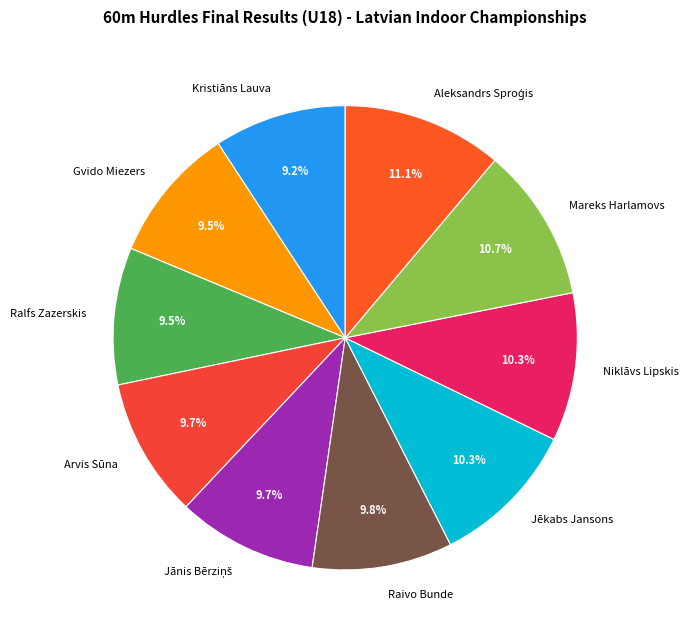

What is the total percentage of Mareks Harlamovs and Raivo Bunde?

20.5%